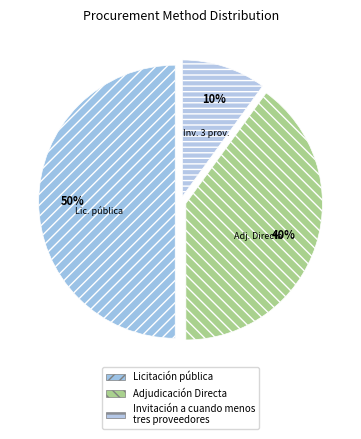

What is the ratio of the value at Adjudicación Directa to the value at Invitación a cuando menos tres proveedores?

4.0